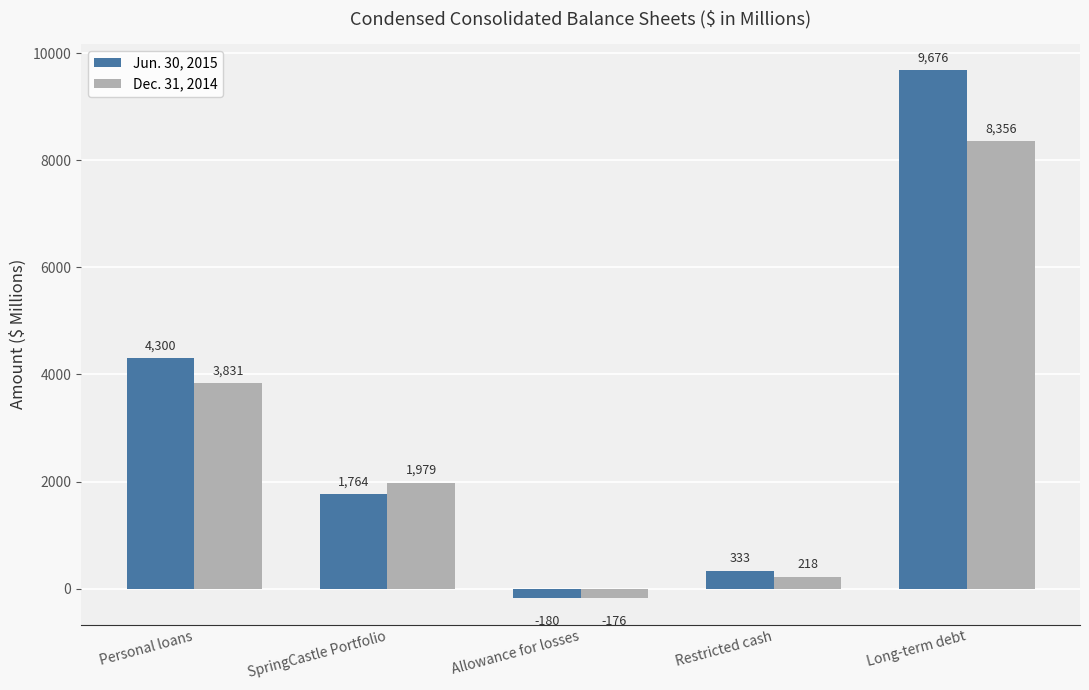

The value of Jun. 30, 2015 at Long-term debt is 4980. True or false?

False